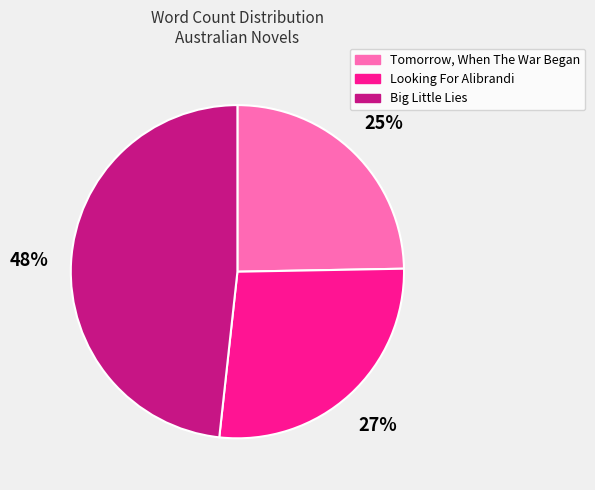

Combined, do Big Little Lies and Tomorrow, When The War Began account for over 50%?

Yes